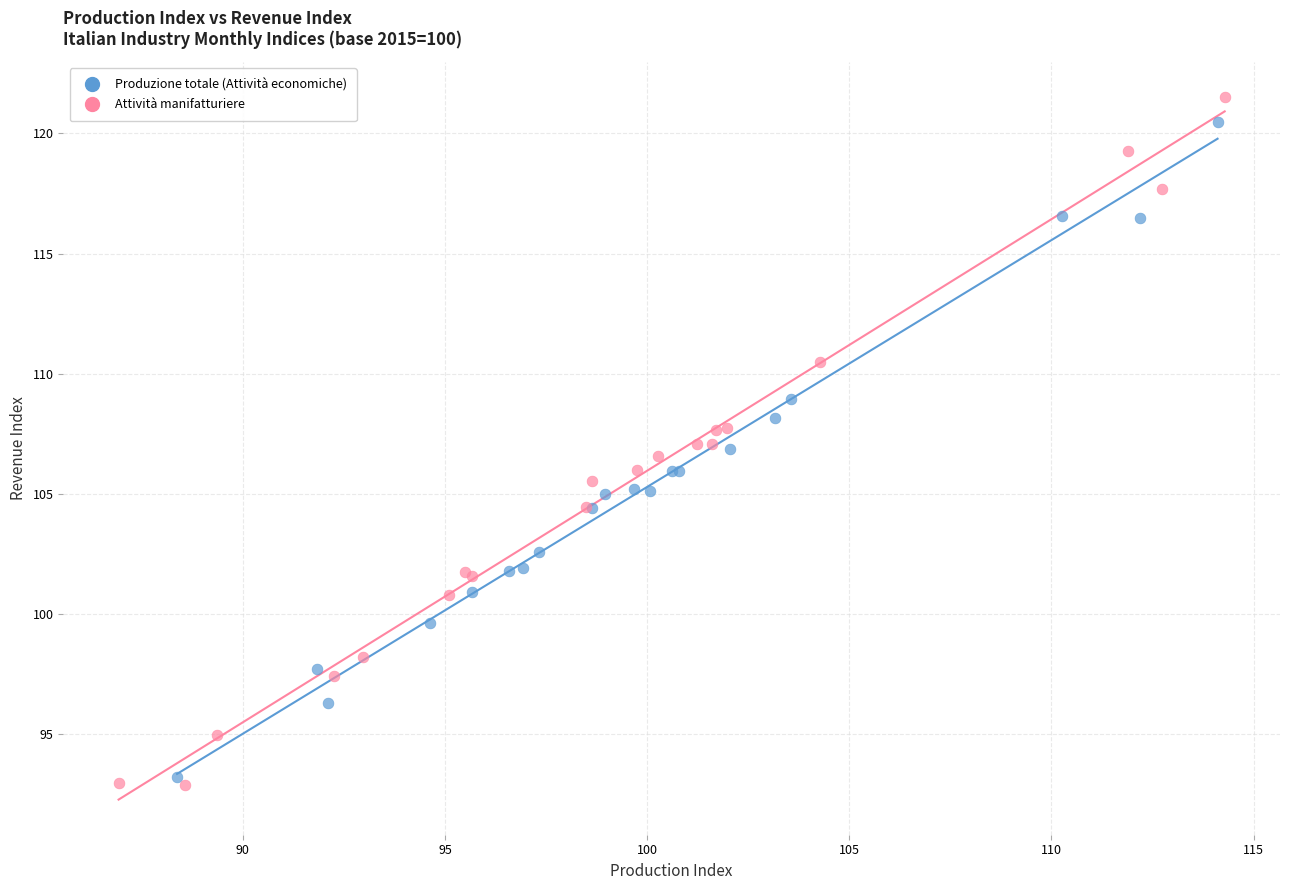

Which series has the largest Y range (max minus min)?

Attività manifatturiere